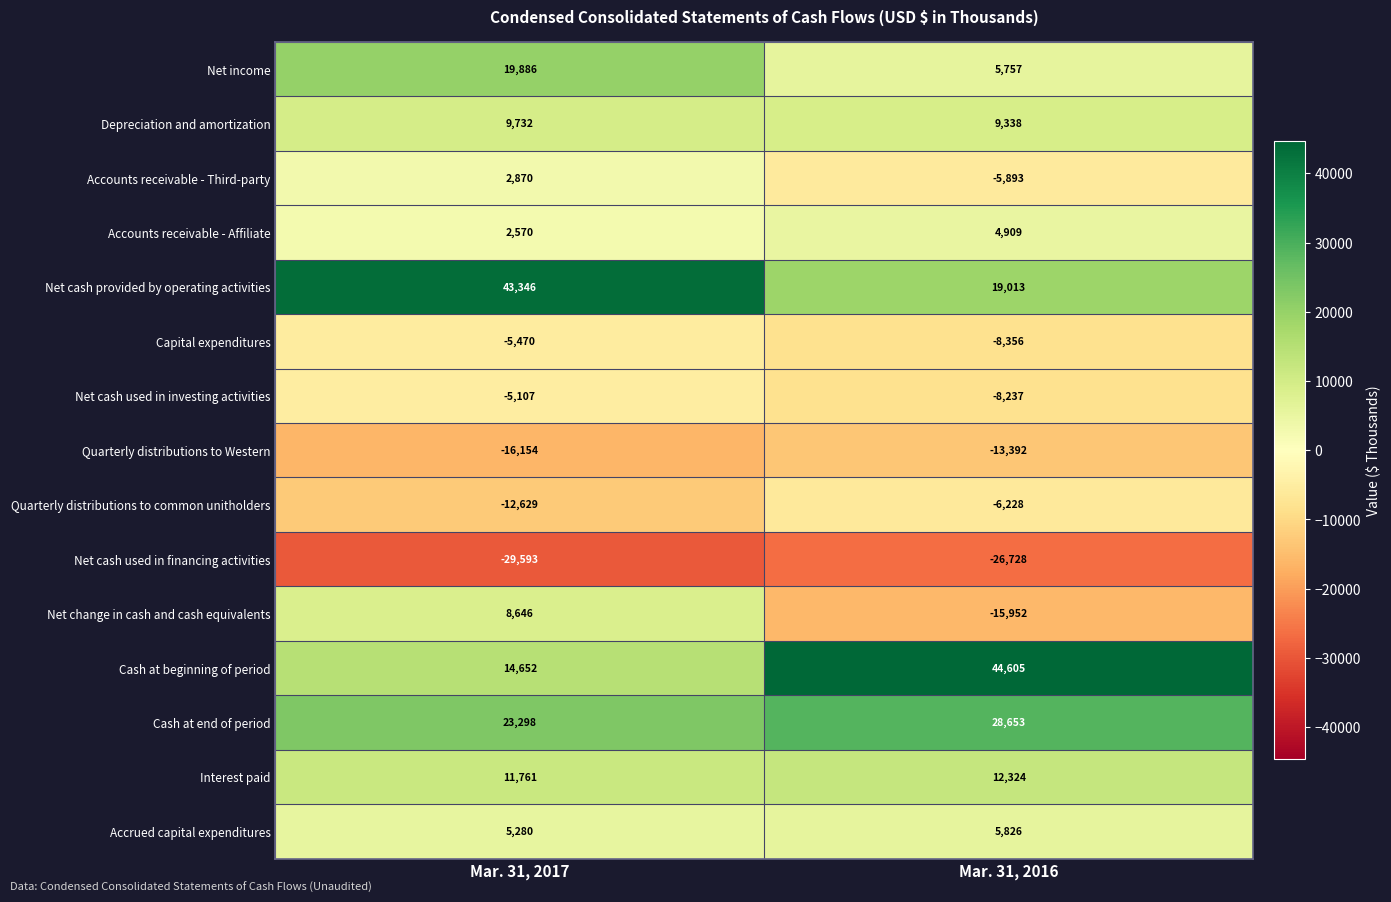

Is it true that Accrued capital expenditures equals 5826 at Mar. 31, 2016?

True